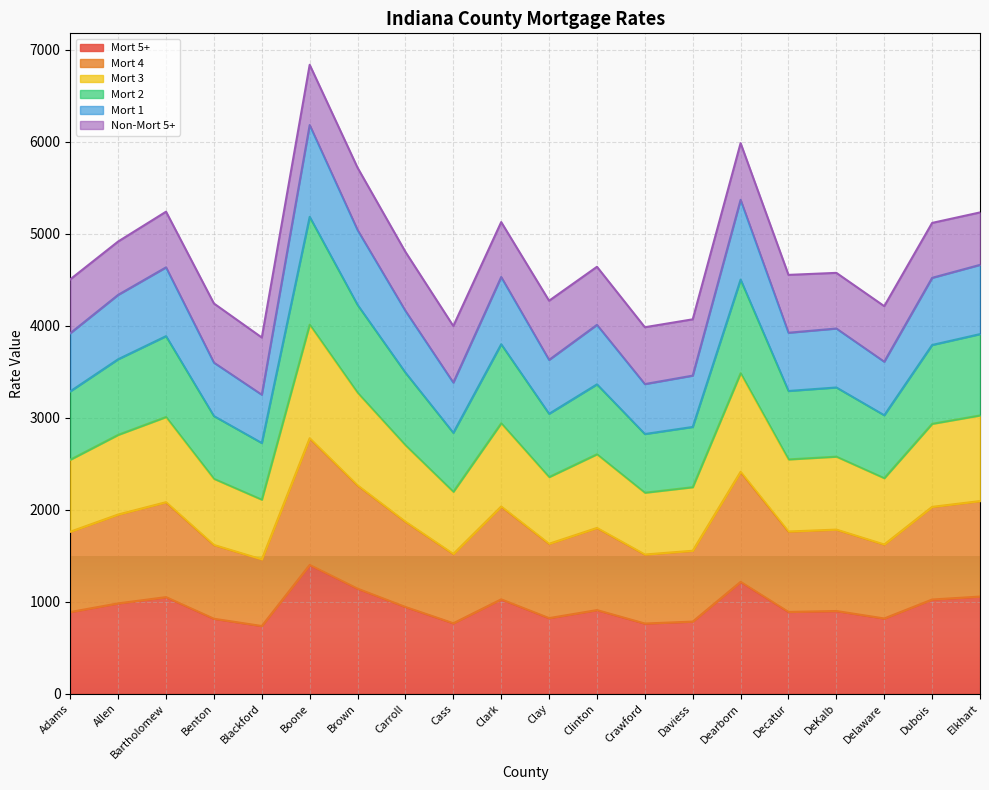

At which category does the chart reach its minimum across all series?

Blackford